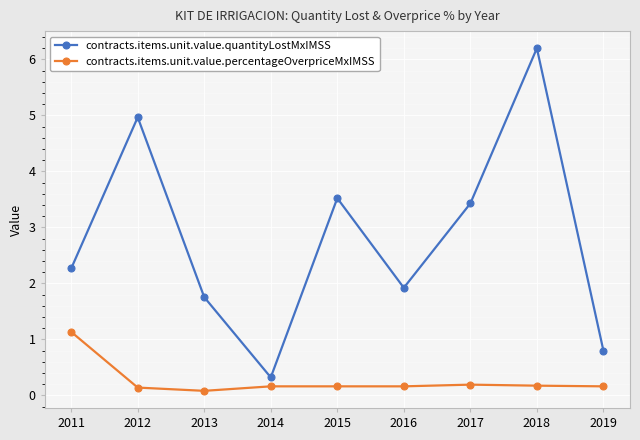

What is the average value of the contracts.items.unit.value.quantityLostMxIMSS series?

2.8